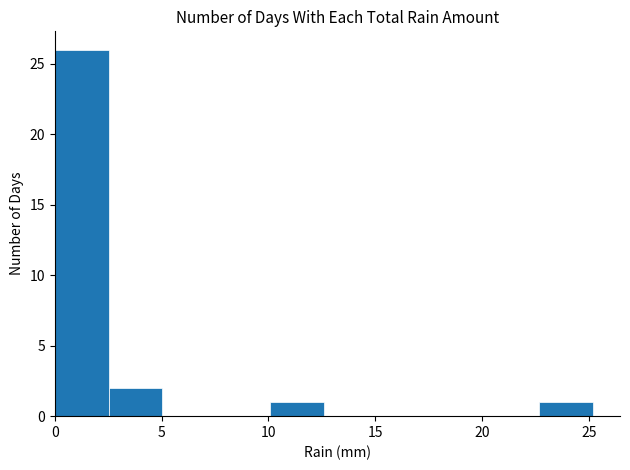

How tall is the bar that spans 22.5 to 25.0 on the x-axis? Neither the bar edges nor the heights are printed on the chart, so give them approximately, as read against the axes.

1